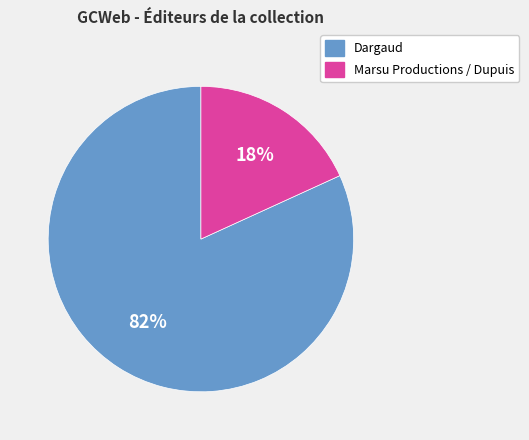

Does any single category account for the majority?

Yes